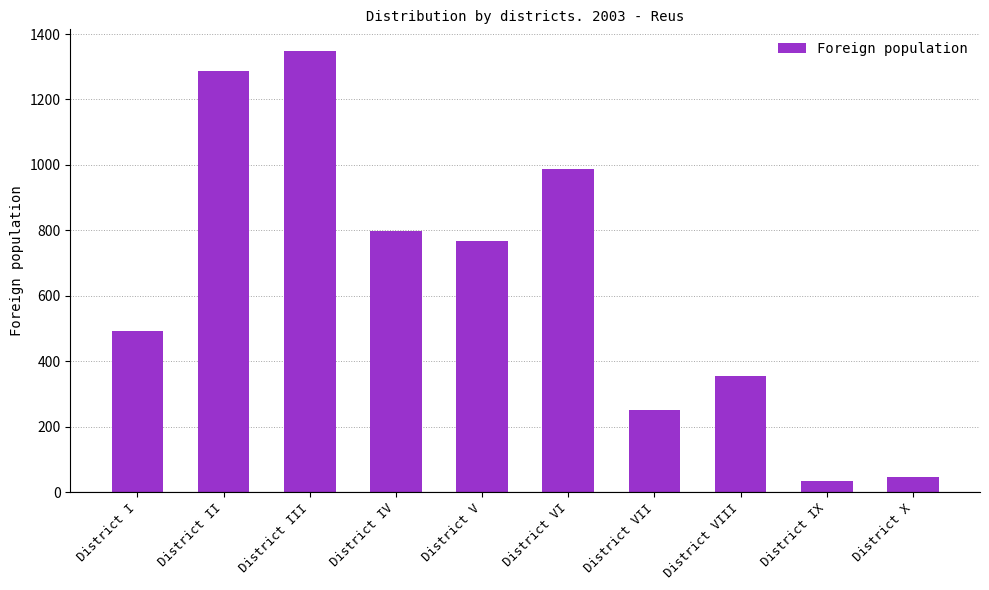

Which label corresponds to the largest value in the chart?

District III